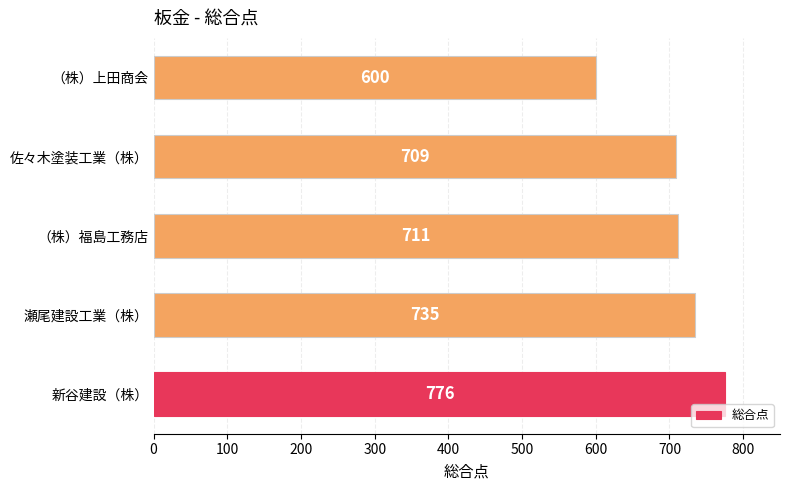

Reading bottom to top, extract all data points from this chart.

776	735	711	709	600